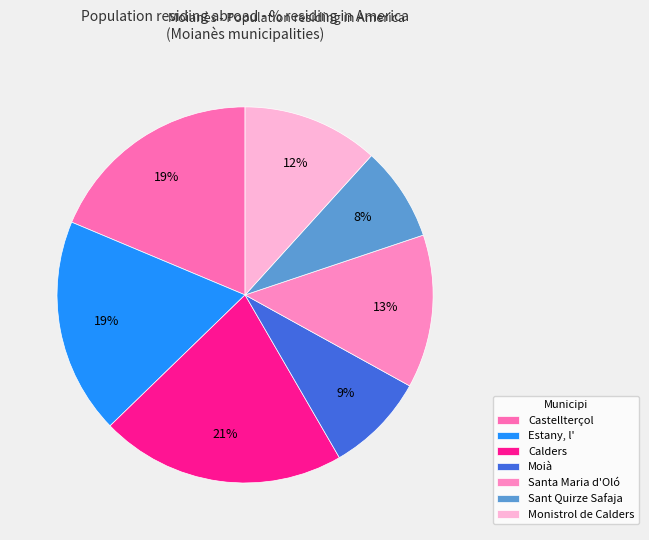

What is the change in value from Estany, l' to Calders?

+9.6